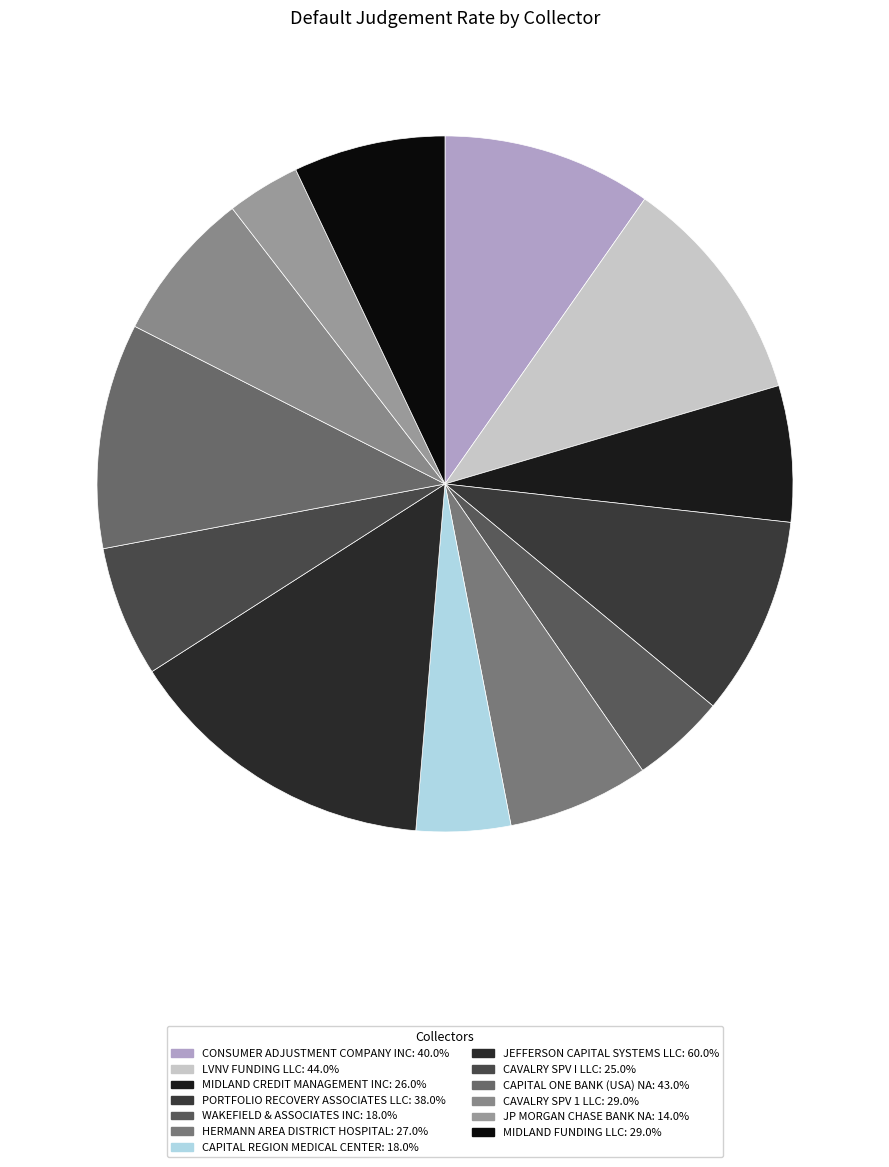

What is the change in value from HERMANN AREA DISTRICT HOSPITAL to JP MORGAN CHASE BANK NA?

-0.1